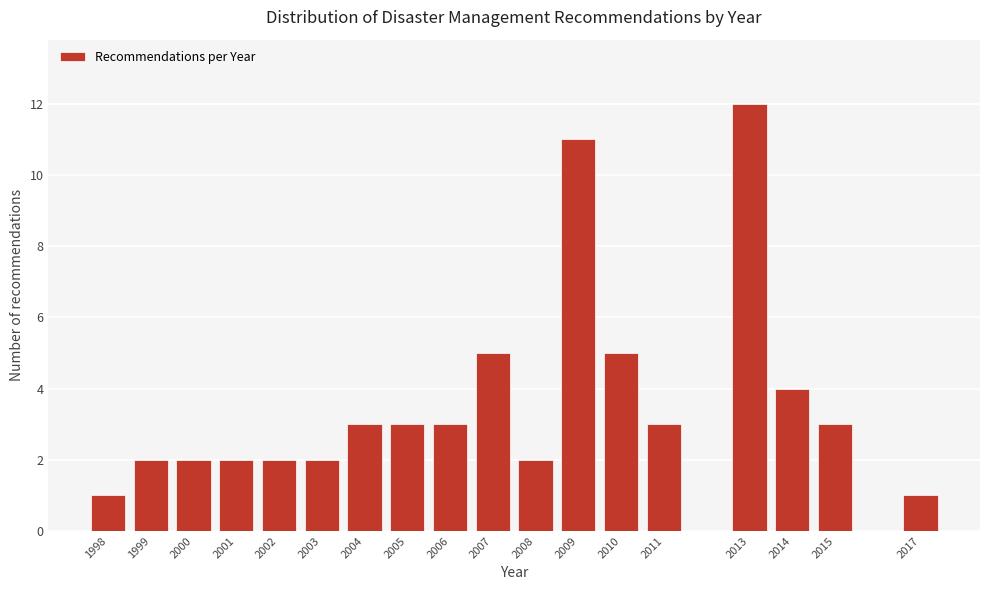

Reading left to right, transcribe all the data shown in this chart.

1	2	2	2	2	2	3	3	3	5	2	11	5	3	12	4	3	1